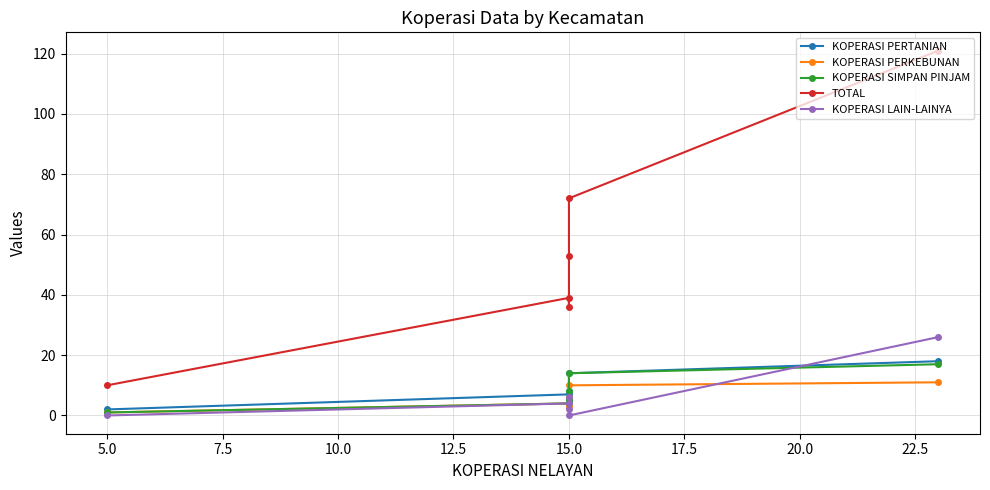

How many series are shown in this chart?

5